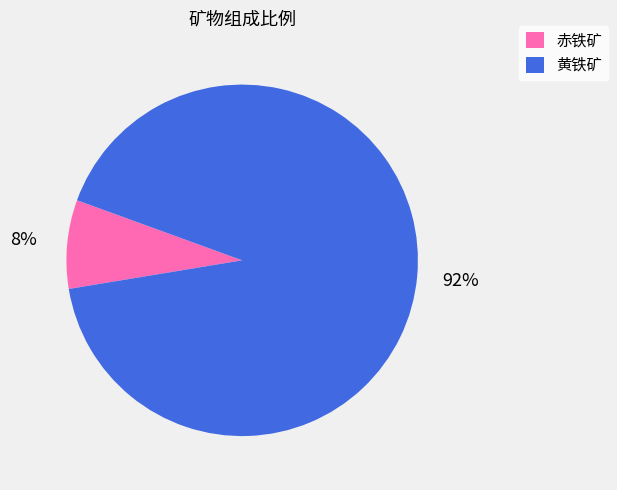

What percentage is the 赤铁矿 slice, to the nearest percent?

8%